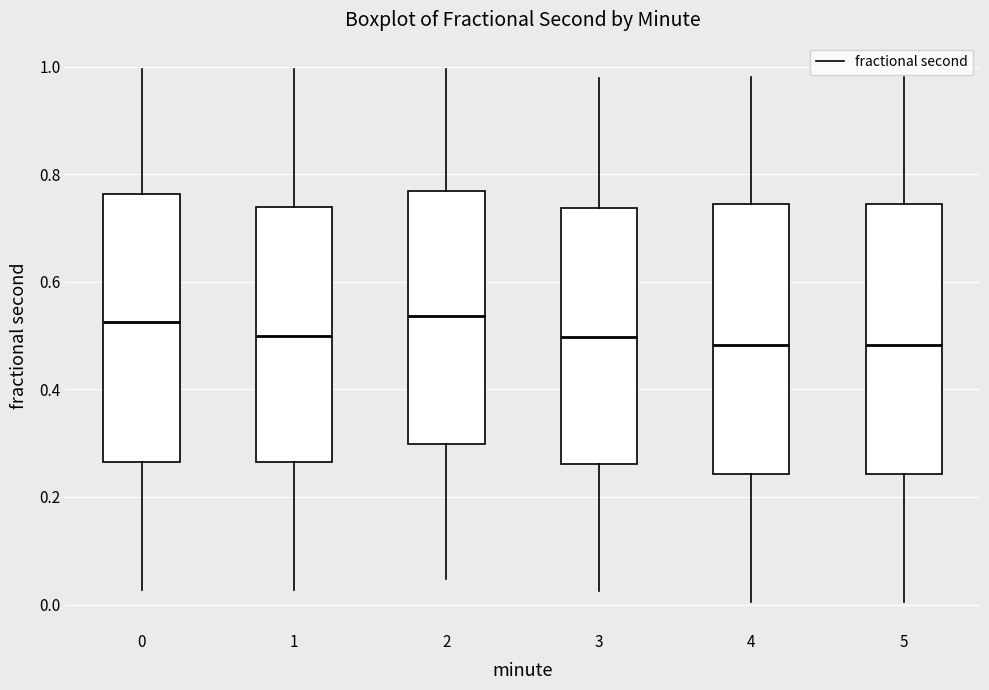

Where does the lower whisker of the box at x = 3 end on the y-axis? The values are not printed on the chart, so give them approximately, as read against the axis.

0.02